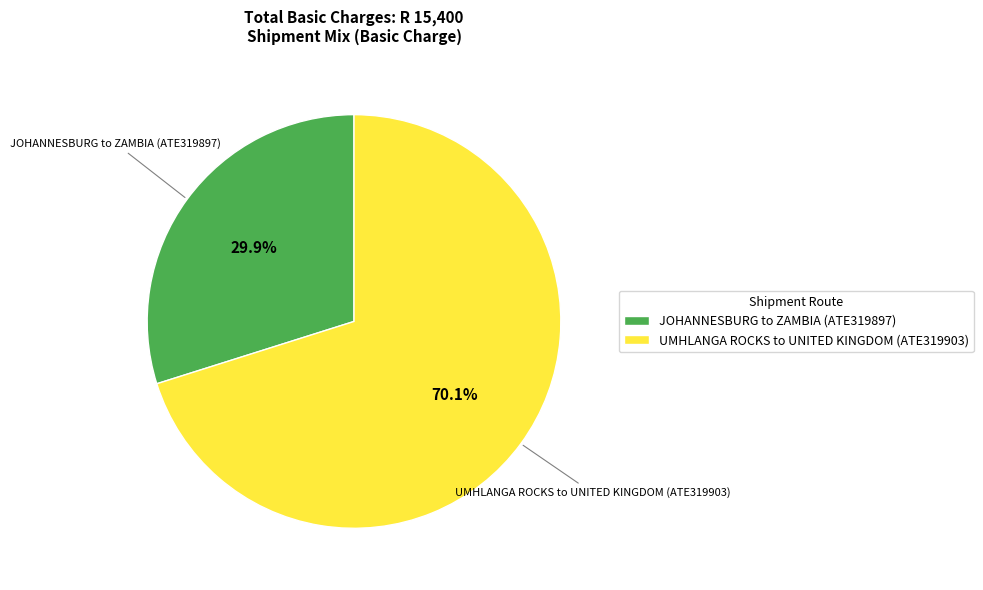

To the nearest percent, what portion does JOHANNESBURG to ZAMBIA (ATE319897) represent?

30%